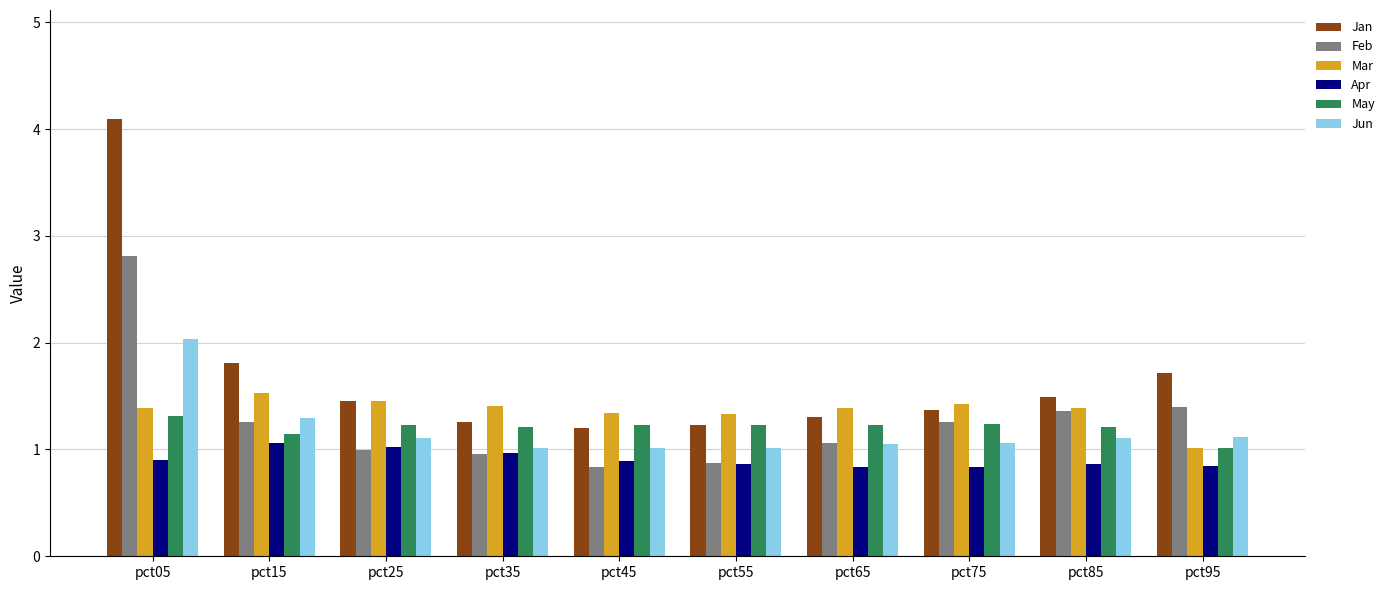

True or false: Jan has a value of 0.6 at pct55.

False